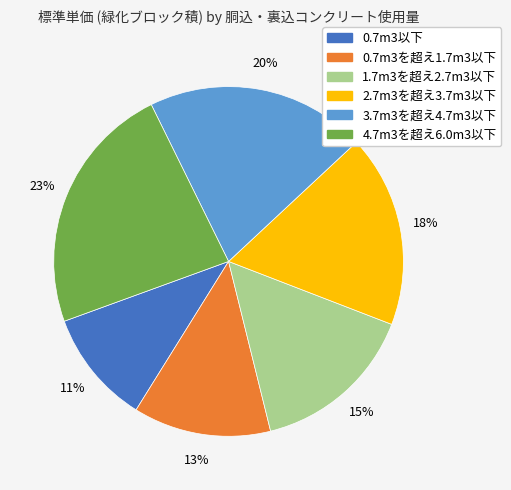

To the nearest percent, what is the average slice percentage?

17%